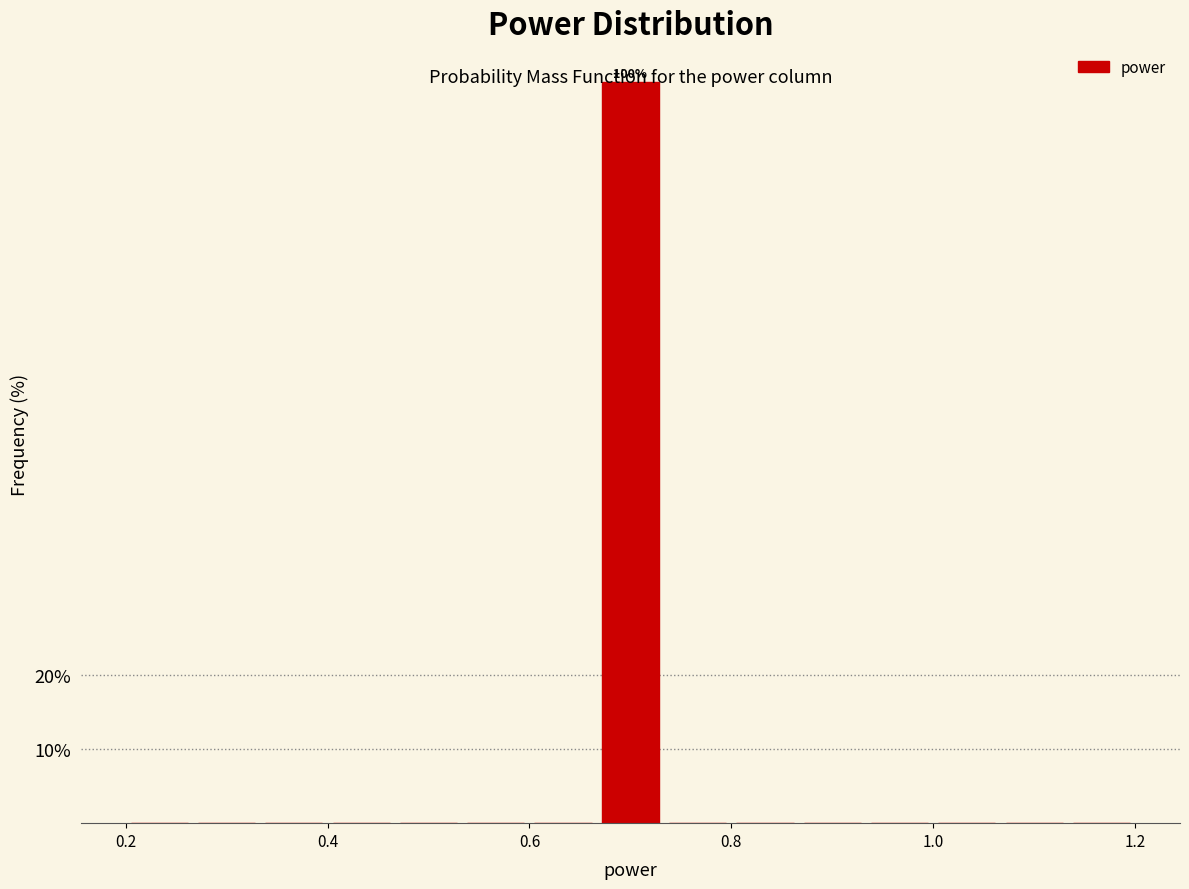

Around what value on the x-axis is the tallest bar? Give the approximate position of its centre, as read against the axis.

0.70